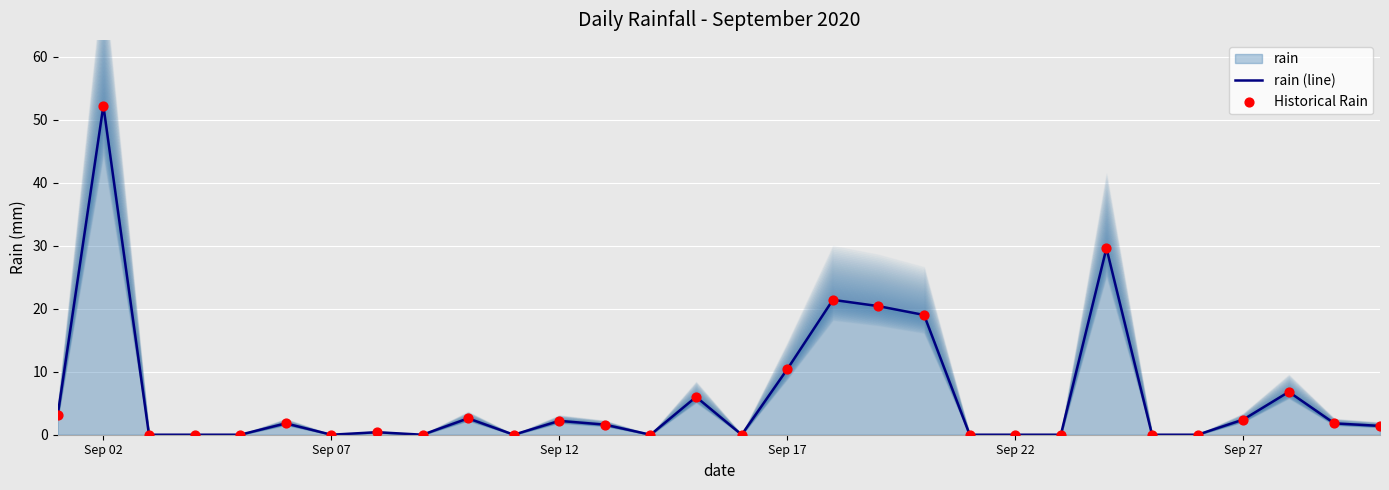

Which category has the highest value in the rain (line) series?

Sep 02